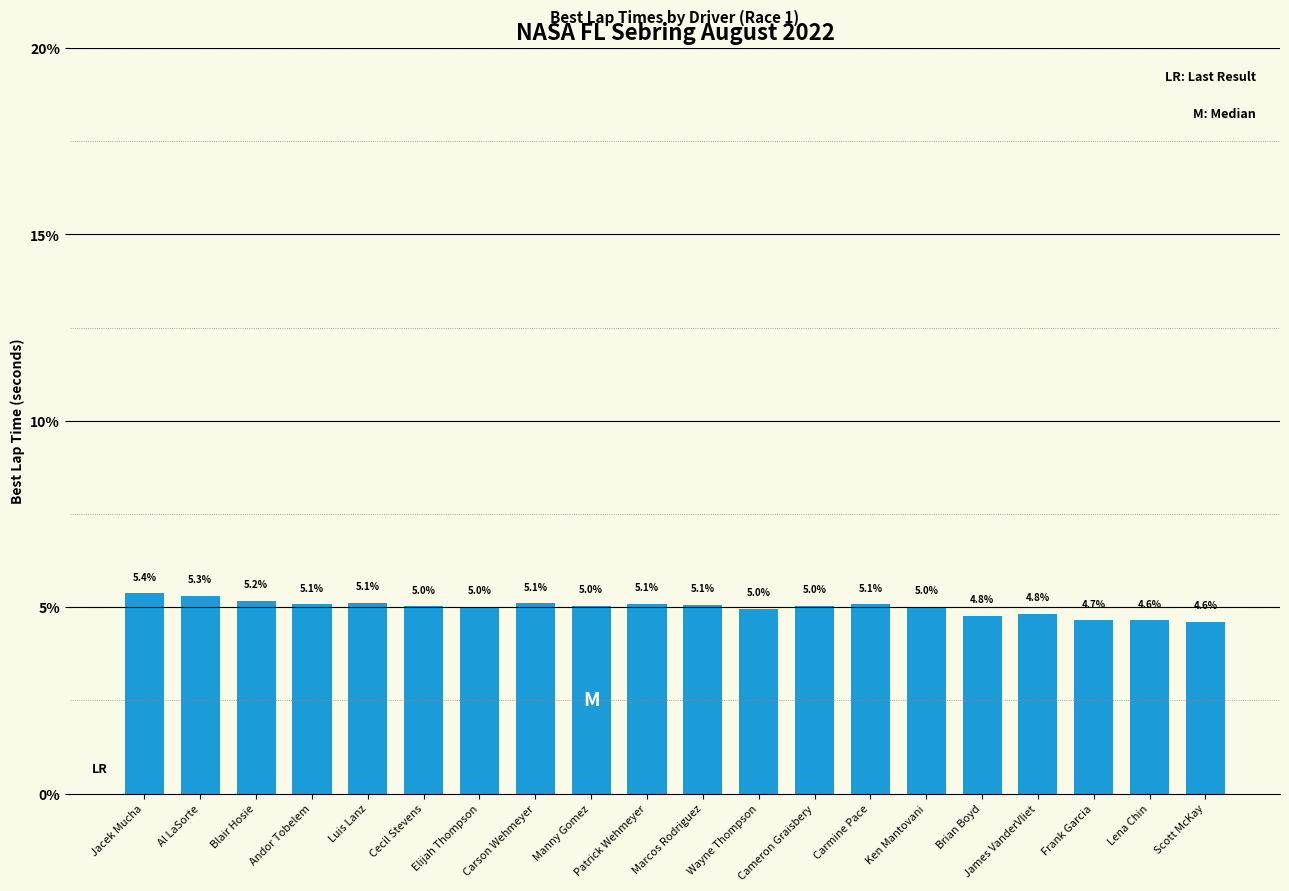

At which label is the value closest to 4?

Scott McKay